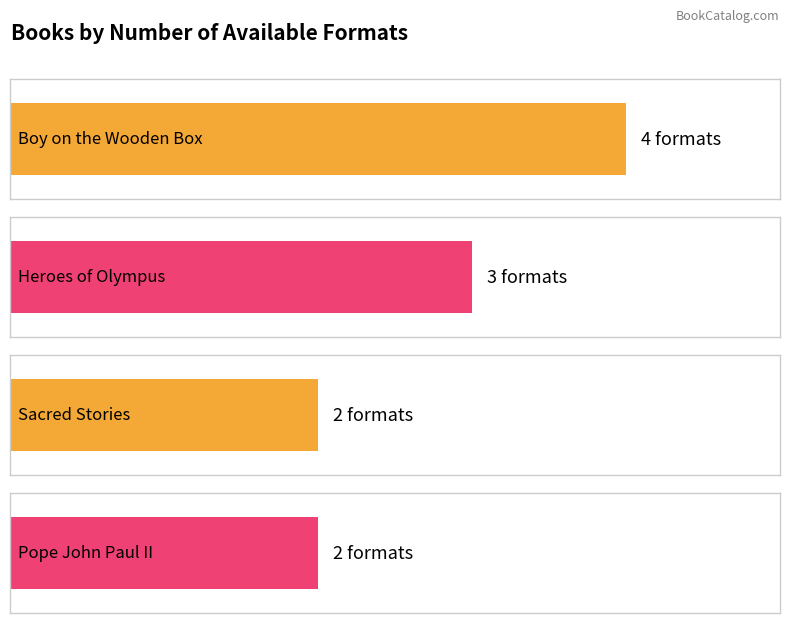

What position from the left is Boy on the Wooden Box?

1